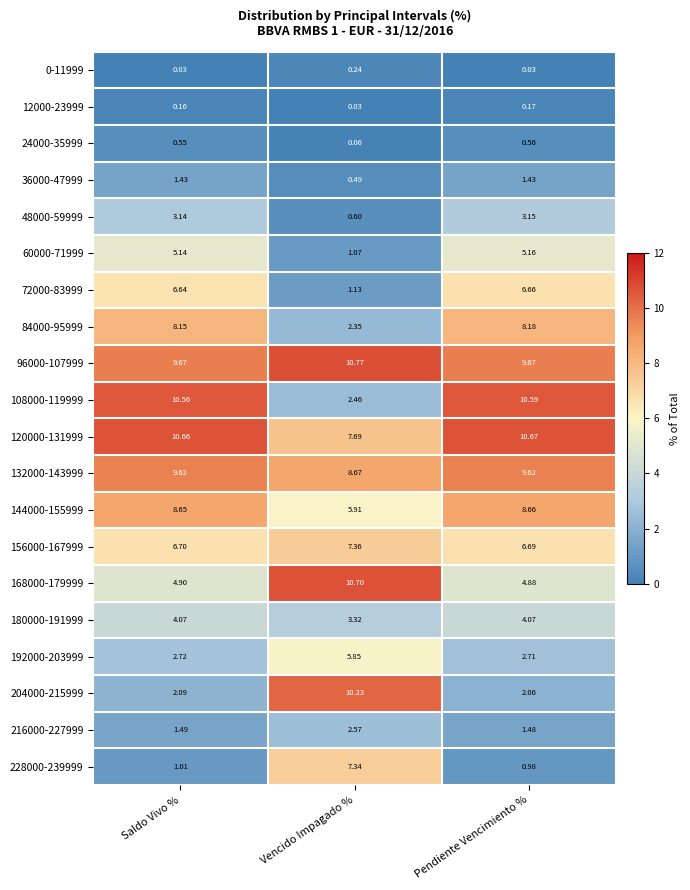

At which category is the sum across all series the highest?

Pendiente Vencimiento %